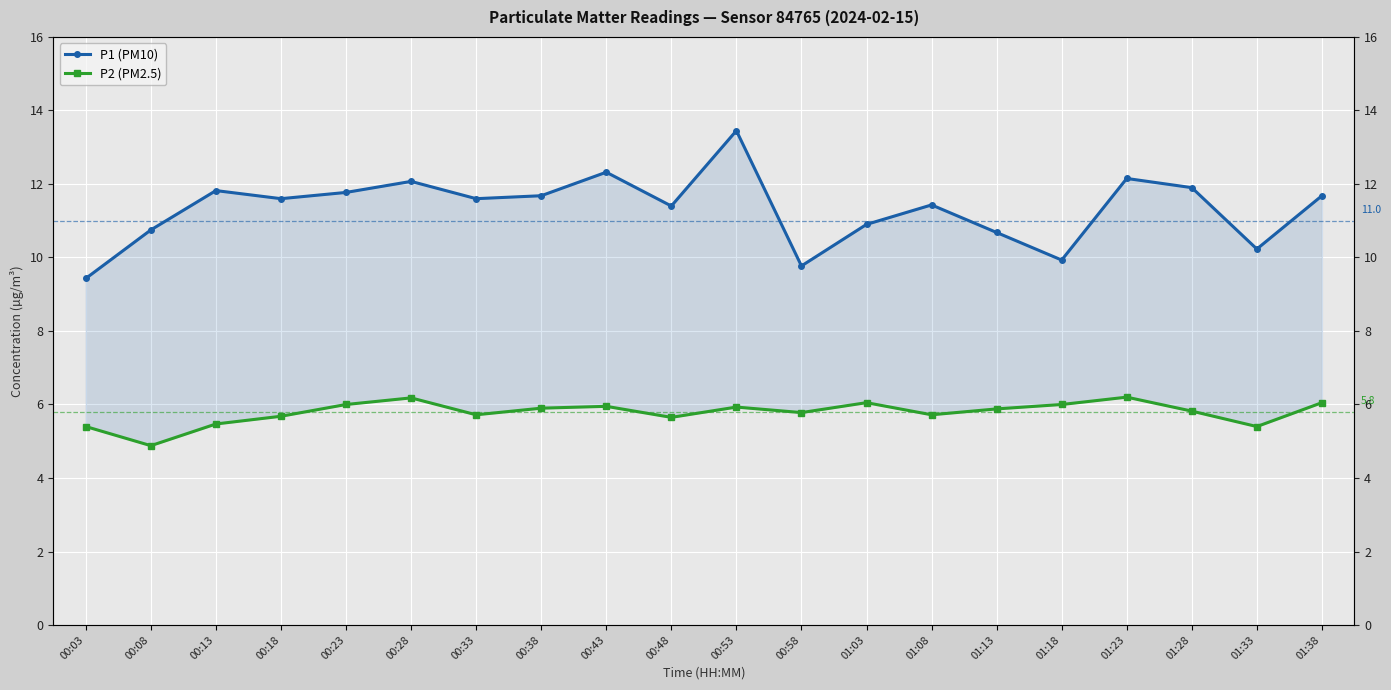

At which category does P1 (PM10) reach its first local peak?

00:13